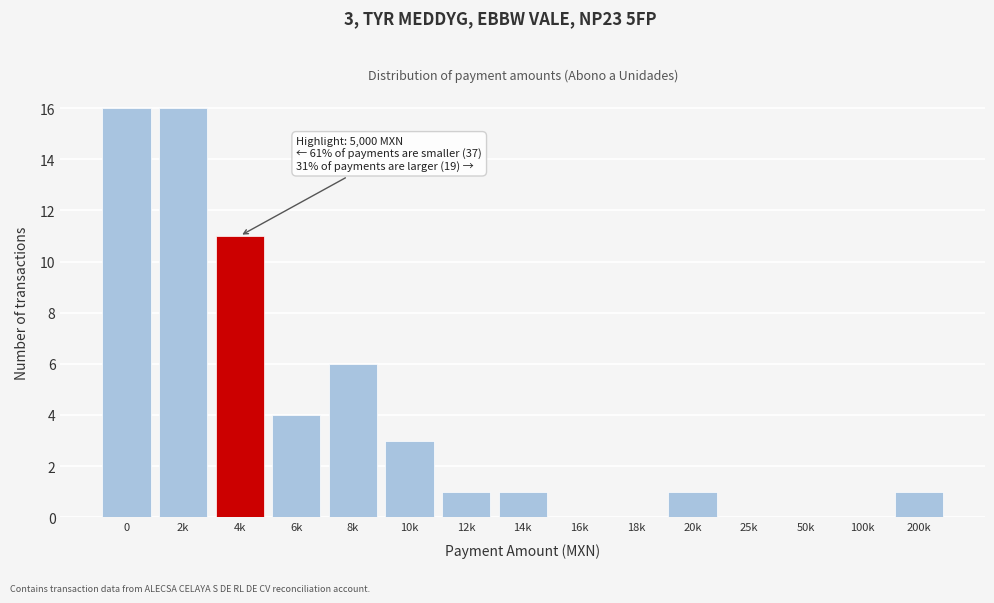

Reading left to right, transcribe all the data shown in this chart.

0=16	2k=16	4k=11	6k=4	8k=6	10k=3	12k=1	14k=1	16k=0	18k=0	20k=1	25k=0	50k=0	100k=0	200k=1